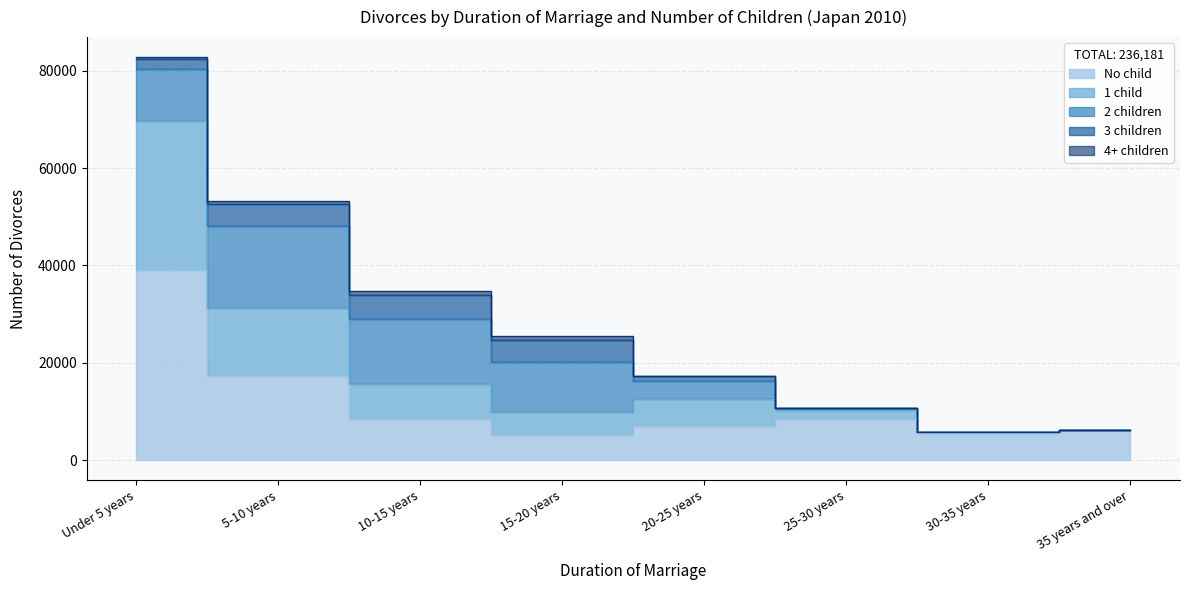

List the series in order of their peak value, highest first.

No child, 1 child, 2 children, 3 children, 4+ children